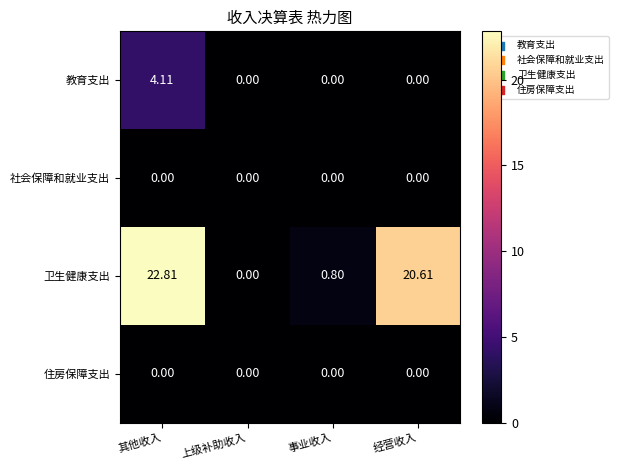

Which series has the largest range (max minus min)?

卫生健康支出